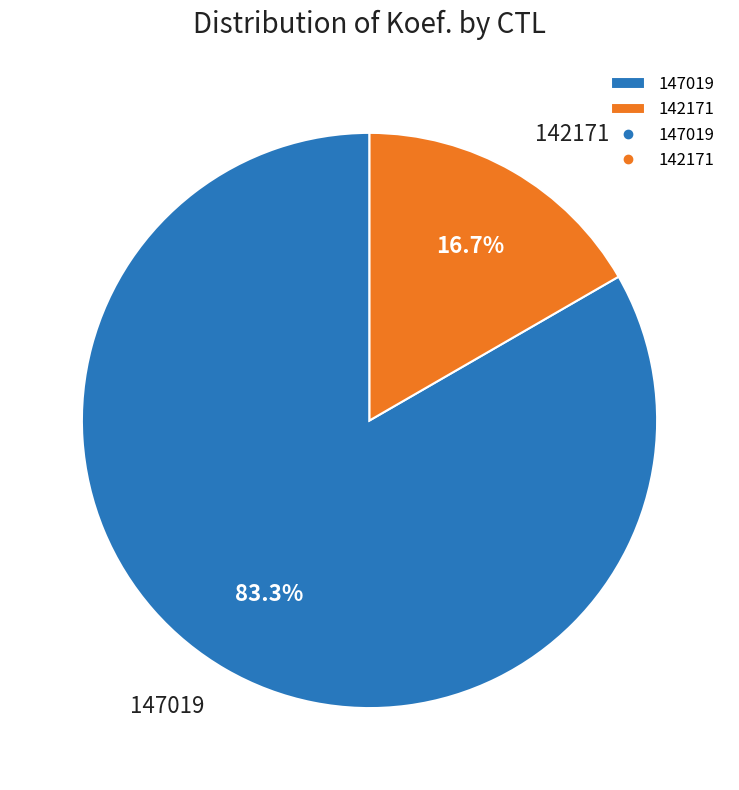

What is the largest slice in the pie chart?

147019